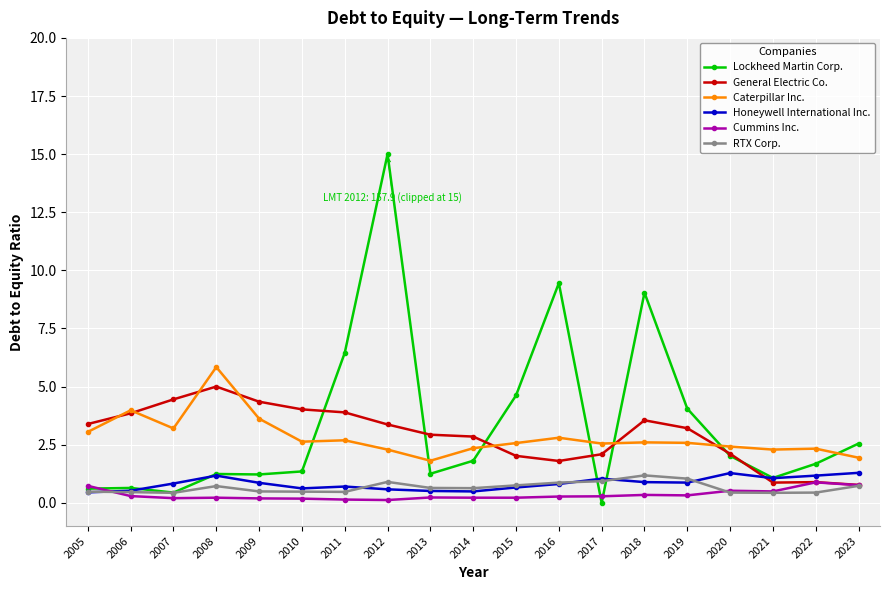

What is the difference between the maximum and minimum values in the Cummins Inc. series?

0.8